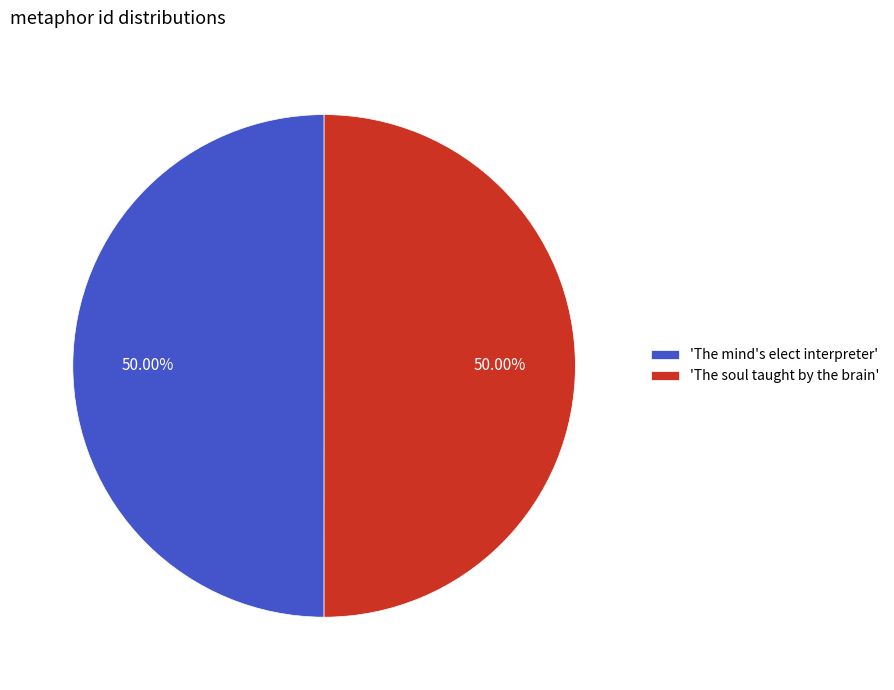

Approximately how many times larger is the value at 'The mind's elect interpreter' compared to 'The soul taught by the brain'?

1.0